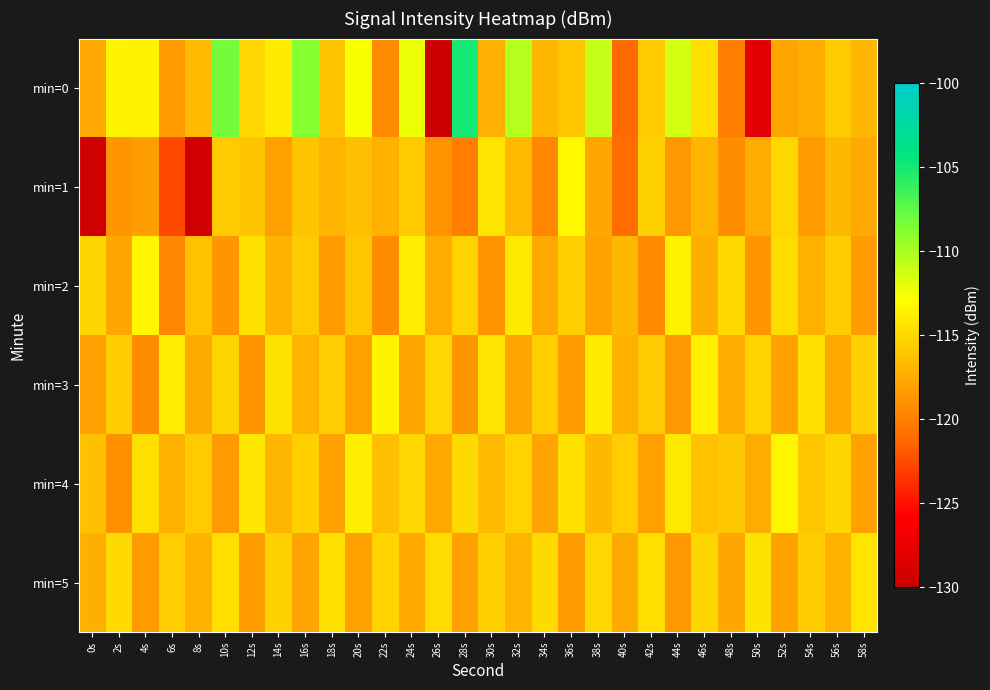

Which series has the largest range (max minus min)?

min=0